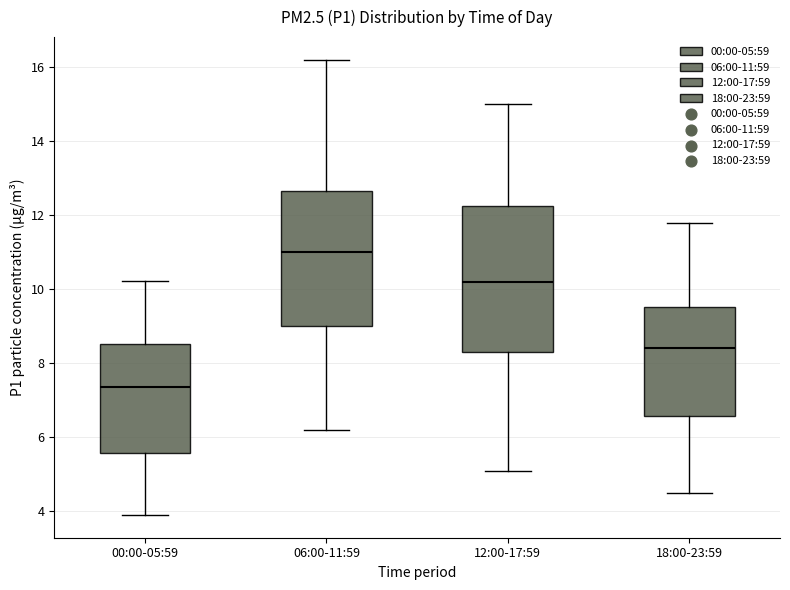

Reading left to right, transcribe this box plot: for each box, give where its median line is, the range the box spans, and where its two whiskers end, as read against the y-axis. The values are not printed on the chart, so give them approximately, as read against the axis.

00:00-05:59: median 7.4, box 5.6 to 8.6, whiskers 4.0 to 10.2
06:00-11:59: median 11.0, box 9.0 to 12.6, whiskers 6.2 to 16.2
12:00-17:59: median 10.2, box 8.4 to 12.2, whiskers 5.2 to 15.0
18:00-23:59: median 8.4, box 6.6 to 9.6, whiskers 4.6 to 11.8